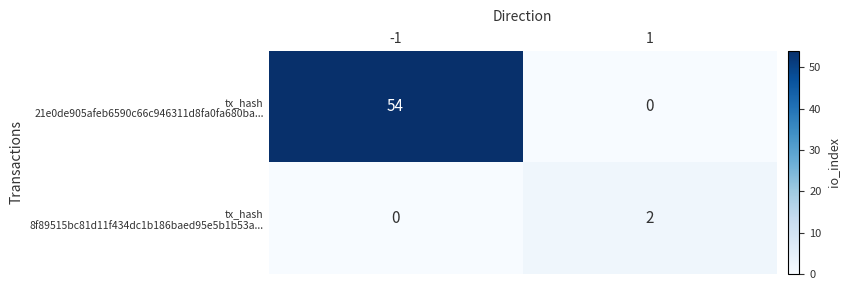

What is the total value across all series at -1?

54